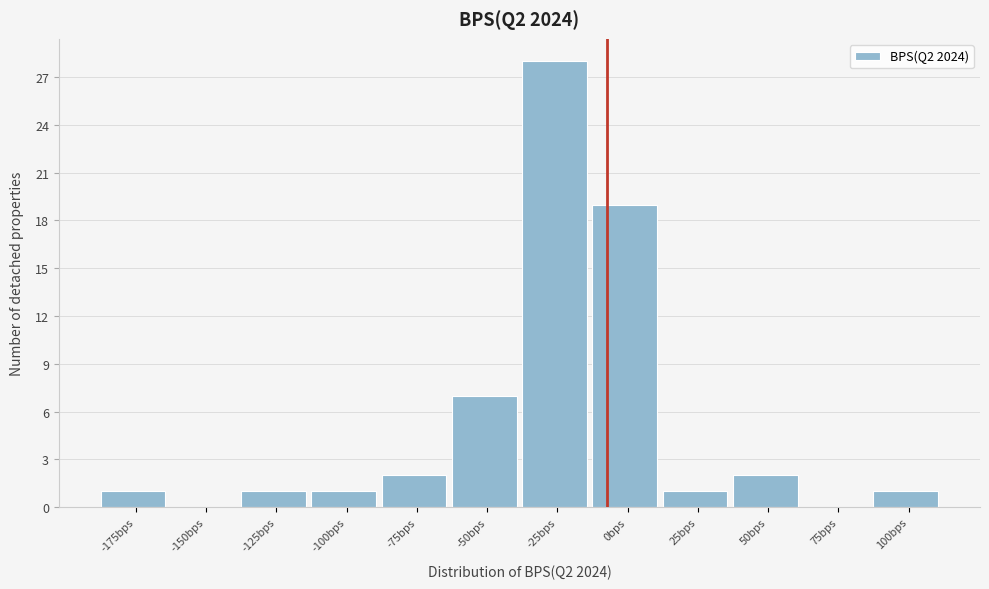

Reading right to left, list all the values displayed in this chart.

100bps=1	75bps=0	50bps=2	25bps=1	0bps=19	-25bps=28	-50bps=7	-75bps=2	-100bps=1	-125bps=1	-150bps=0	-175bps=1